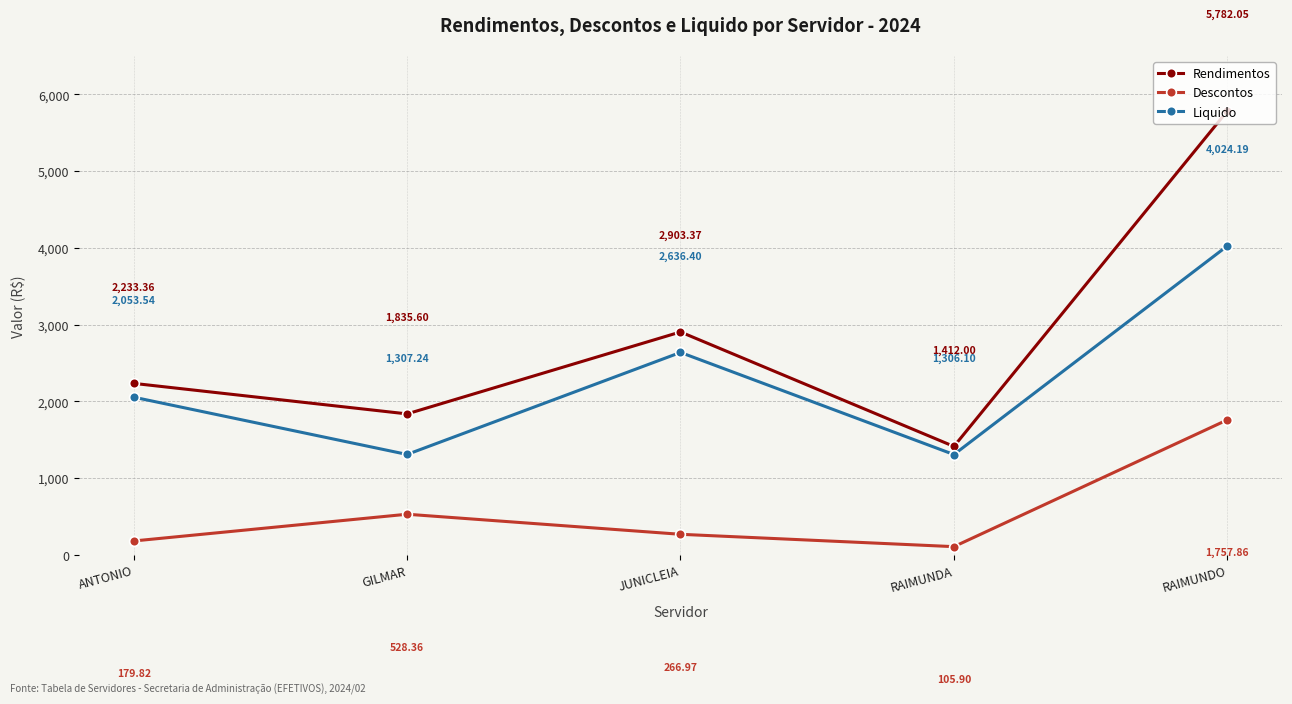

What is the label of the 3rd point from the right?

JUNICLEIA